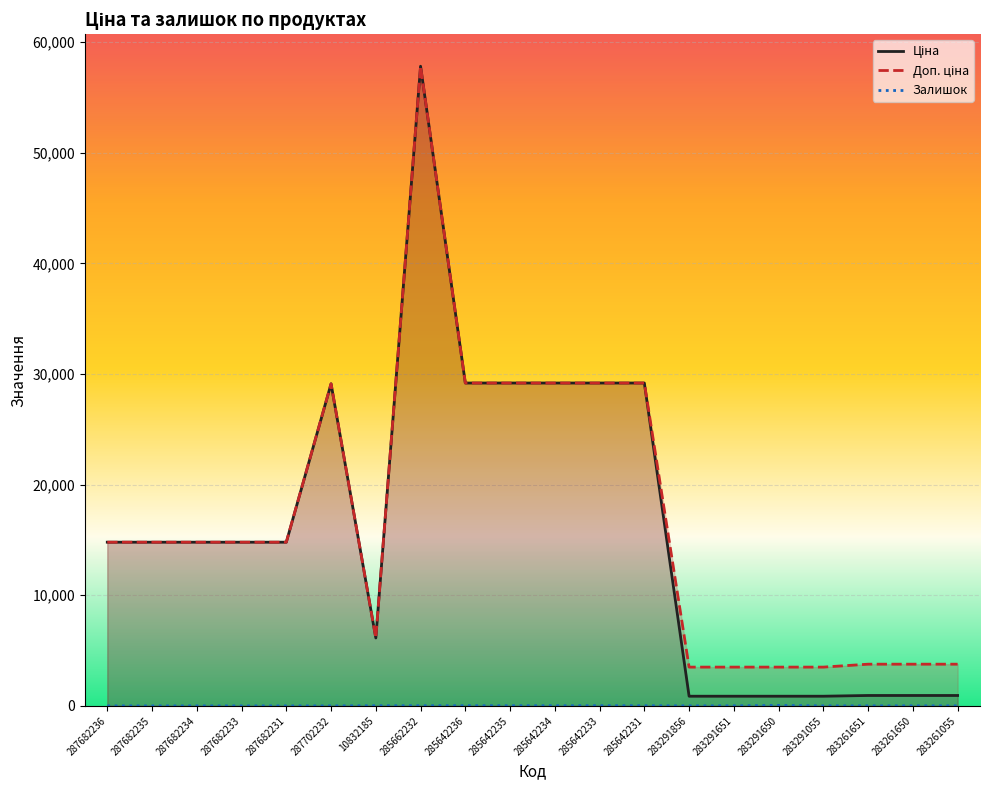

Reading left to right, list all the values displayed in this chart.

Ціна: 287682236=14800.8	287682235=14800.8	287682234=14800.8	287682233=14800.8	287682231=14800.8	287702232=29119.2	10832185=6143.2	285662232=57826.2	285642236=29188.5	285642235=29188.5	285642234=29188.5	285642233=29188.5	285642231=29188.5	283291856=877.0	283291651=877.0	283291650=877.0	283291055=877.0	283261651=943.2	283261650=943.2	283261055=943.2
Доп. ціна: 287682236=14800.8	287682235=14800.8	287682234=14800.8	287682233=14800.8	287682231=14800.8	287702232=29119.2	10832185=6143.2	285662232=57826.2	285642236=29188.5	285642235=29188.5	285642234=29188.5	285642233=29188.5	285642231=29188.5	283291856=3507.9	283291651=3507.9	283291650=3507.9	283291055=3507.9	283261651=3772.7	283261650=3772.7	283261055=3772.7
Залишок: 287682236=0.0	287682235=0.0	287682234=0.0	287682233=0.0	287682231=0.0	287702232=0.0	10832185=14.0	285662232=15.0	285642236=16.0	285642235=15.0	285642234=14.0	285642233=18.0	285642231=13.0	283291856=4.0	283291651=7.0	283291650=43.0	283291055=4.0	283261651=4.0	283261650=6.0	283261055=6.0